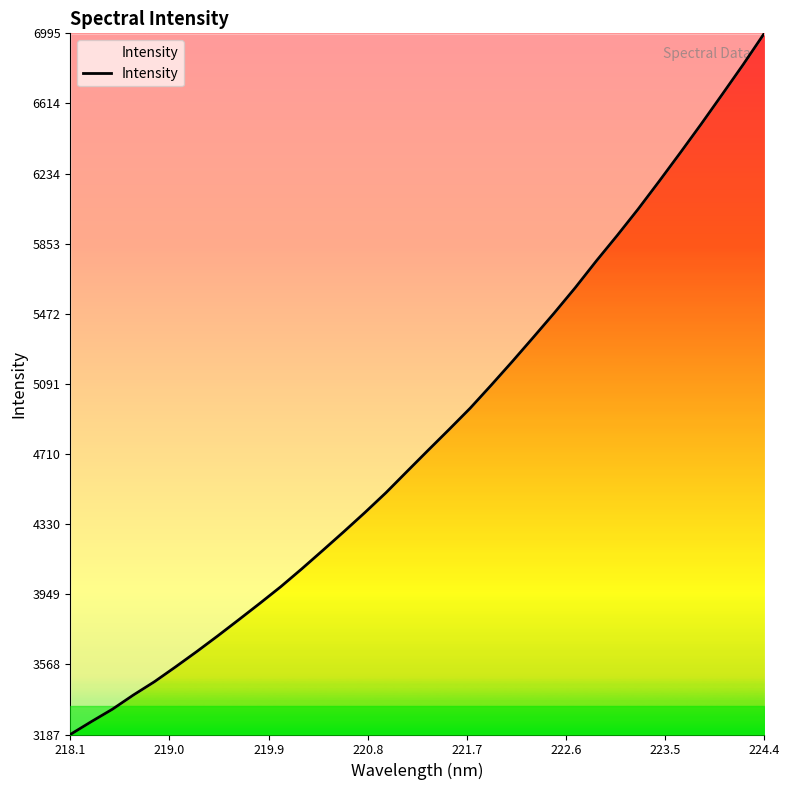

What is the difference between the maximum and minimum values?

3807.9